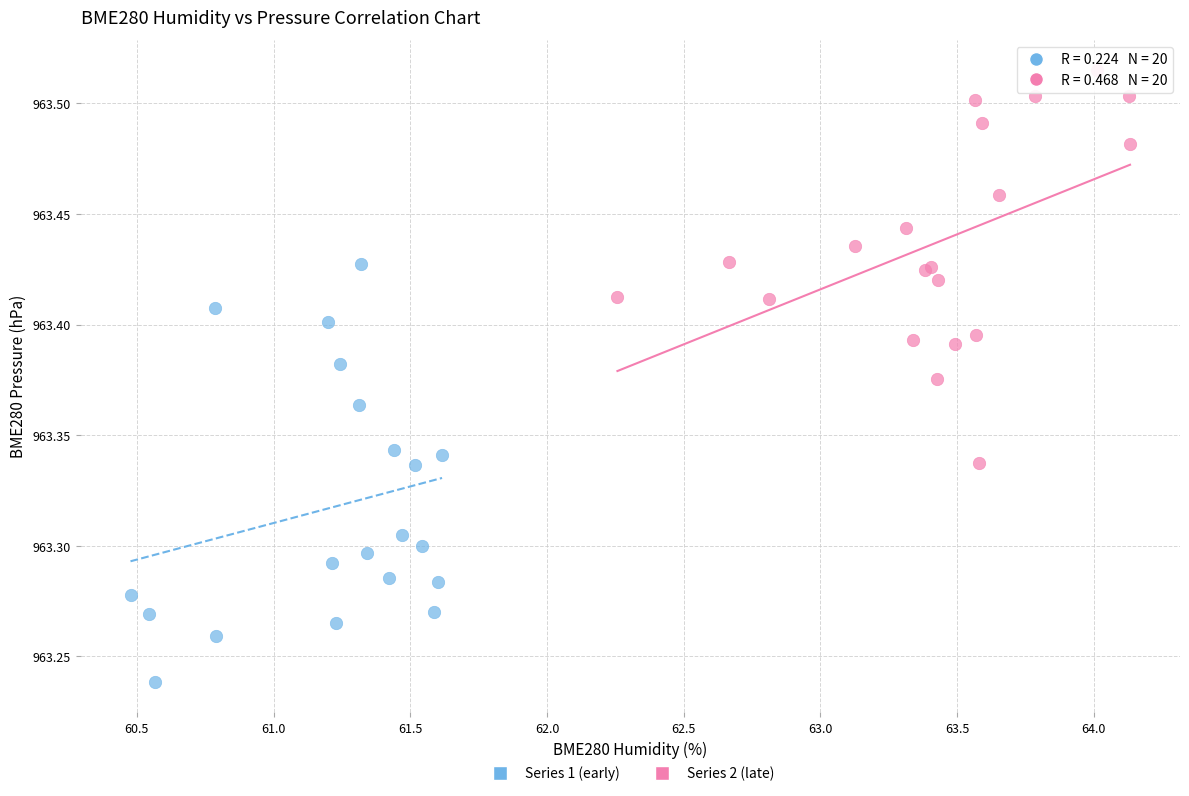

Which series reaches the minimum Y coordinate?

Series 1 (early)